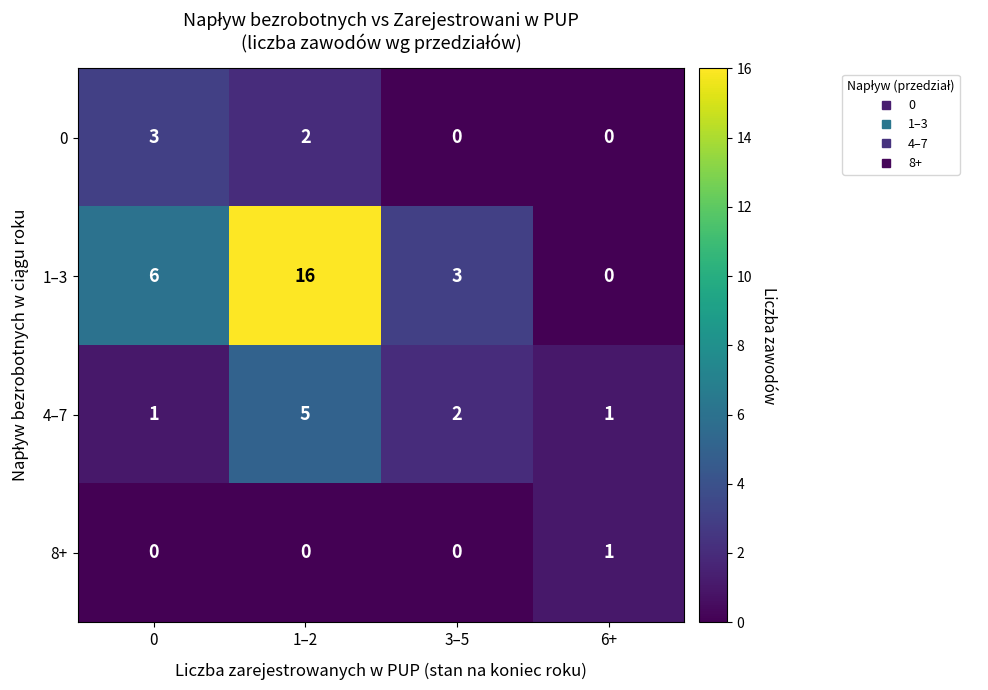

True or false: 0 has a value of 3 at 0.

True